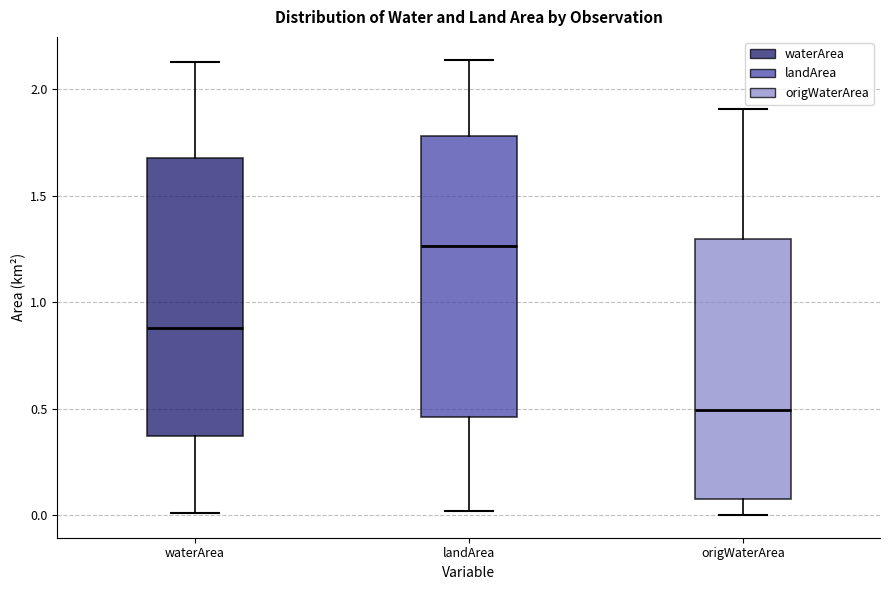

Reading left to right, transcribe this box plot: for each box, give where its median line is, the range the box spans, and where its two whiskers end, as read against the y-axis. The values are not printed on the chart, so give them approximately, as read against the axis.

waterArea: median 0.90, box 0.35 to 1.70, whiskers 0.00 to 2.15
landArea: median 1.25, box 0.45 to 1.80, whiskers 0.00 to 2.15
origWaterArea: median 0.50, box 0.10 to 1.30, whiskers 0.00 to 1.90